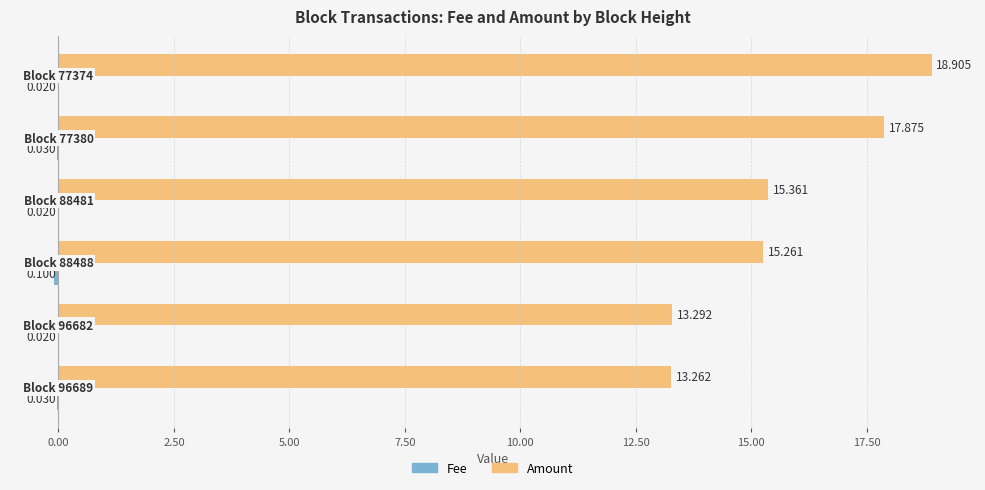

Which series has the largest total across all categories?

Amount